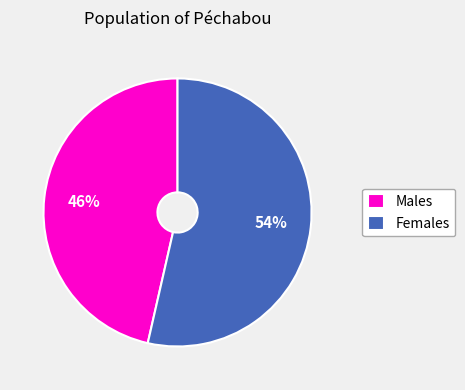

Rank the categories by value from lowest to highest.

Males, Females